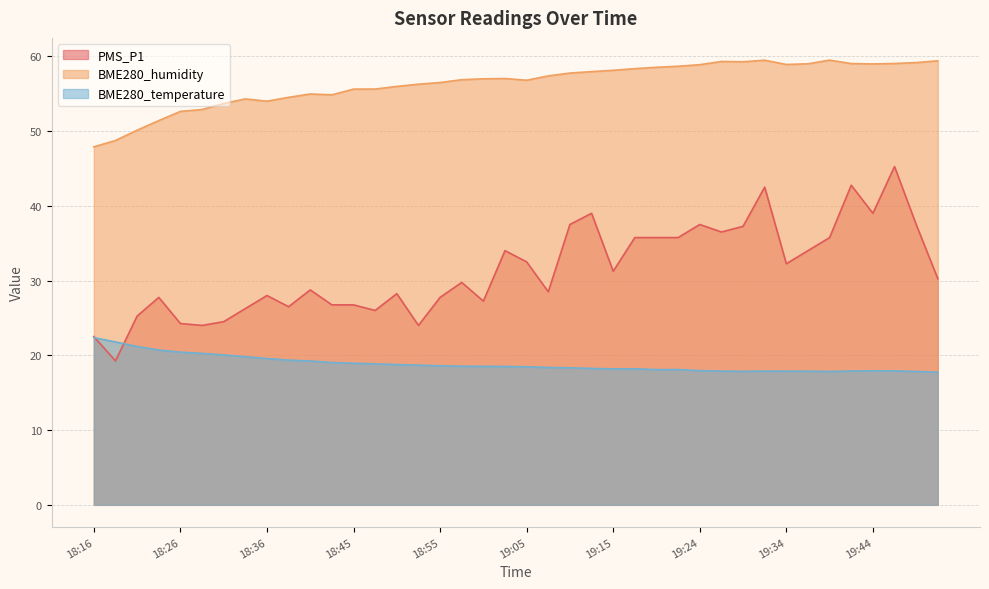

Is it true that PMS_P1 equals 36.1 at 18:16?

False